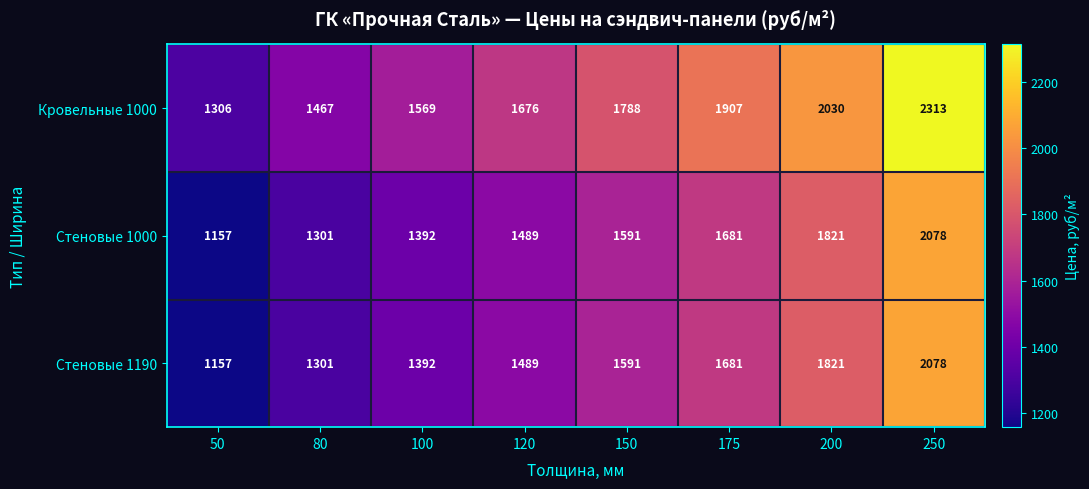

At which category is the sum across all series the highest?

250